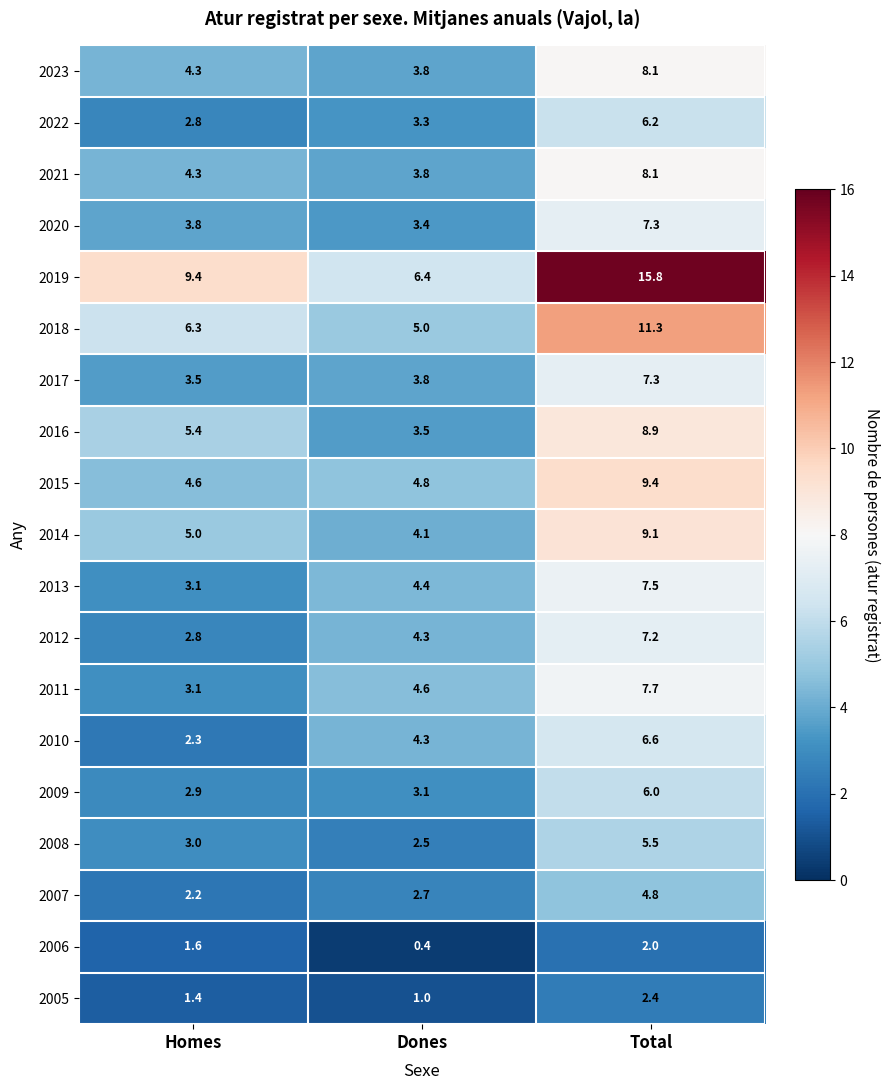

List the labels in order of 2011 value, largest first.

Total, Dones, Homes